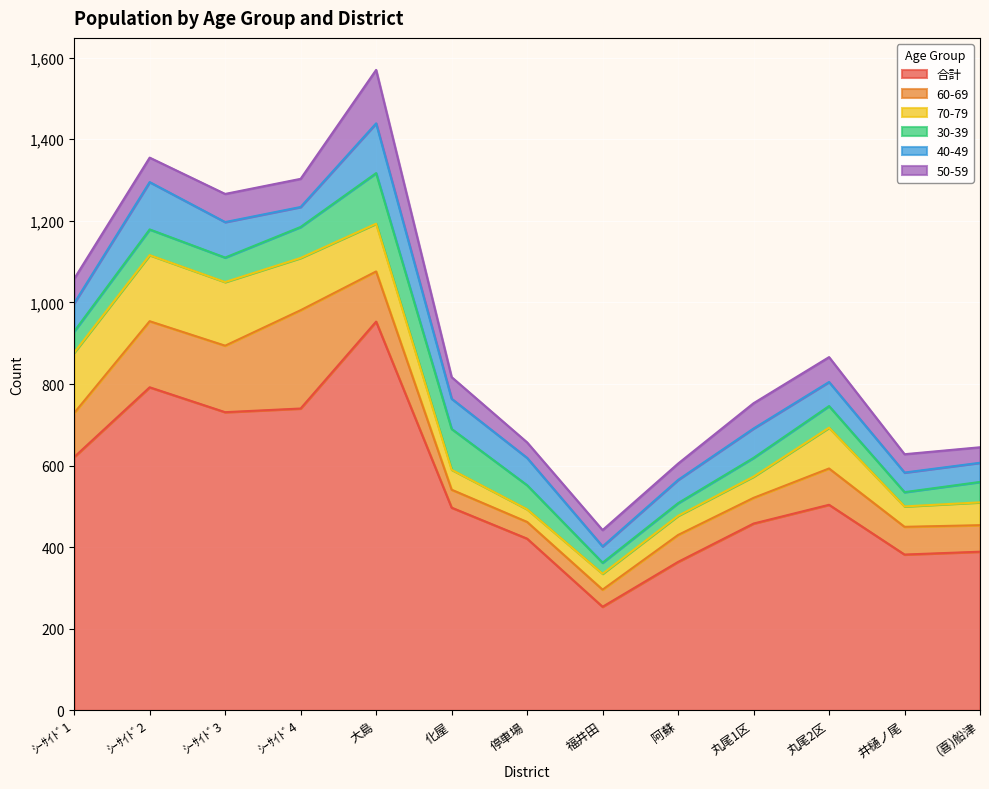

What is the minimum value for 50-59?

38